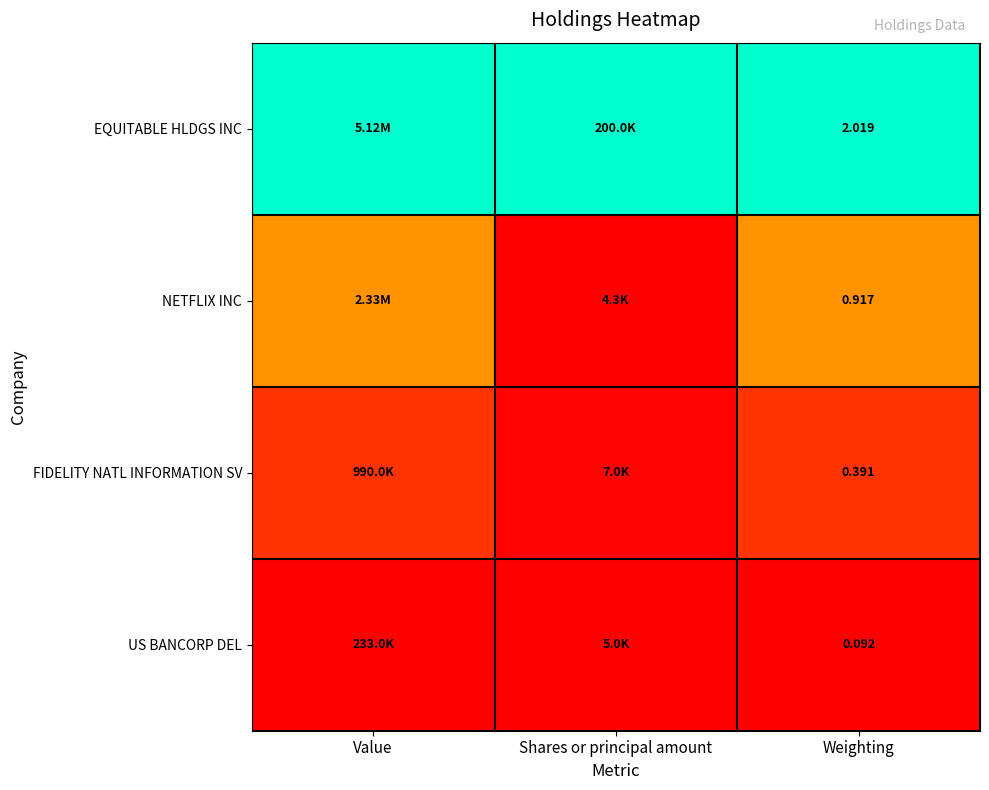

Rank the series at Weighting from highest to lowest value.

EQUITABLE HLDGS INC, NETFLIX INC, FIDELITY NATL INFORMATION SV, US BANCORP DEL